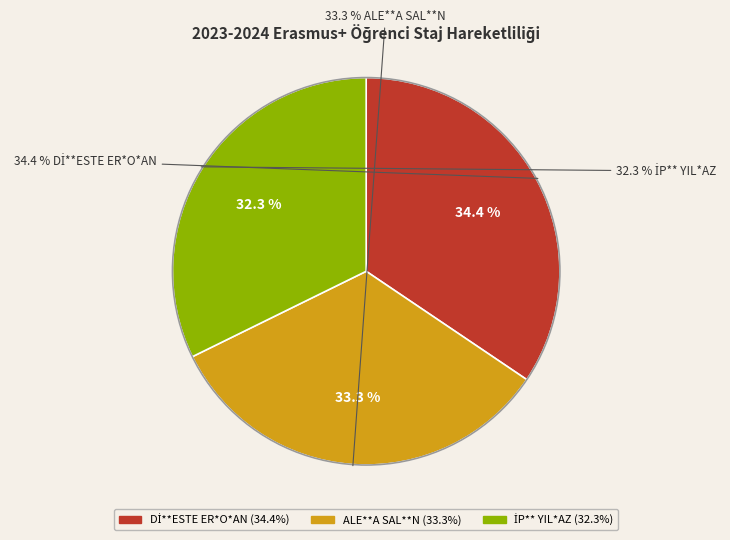

Approximately how many times larger is the value at İP** YIL*AZ compared to Dİ**ESTE ER*O*AN?

0.9